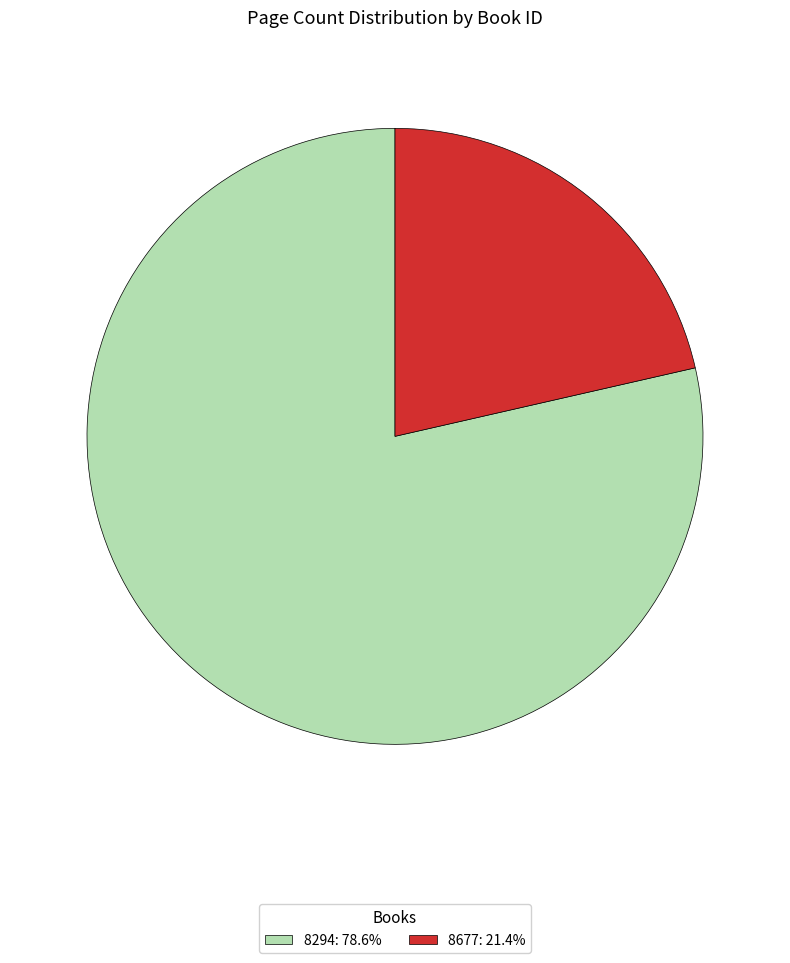

Approximately how many times larger is the value at 8294 compared to 8677?

3.7